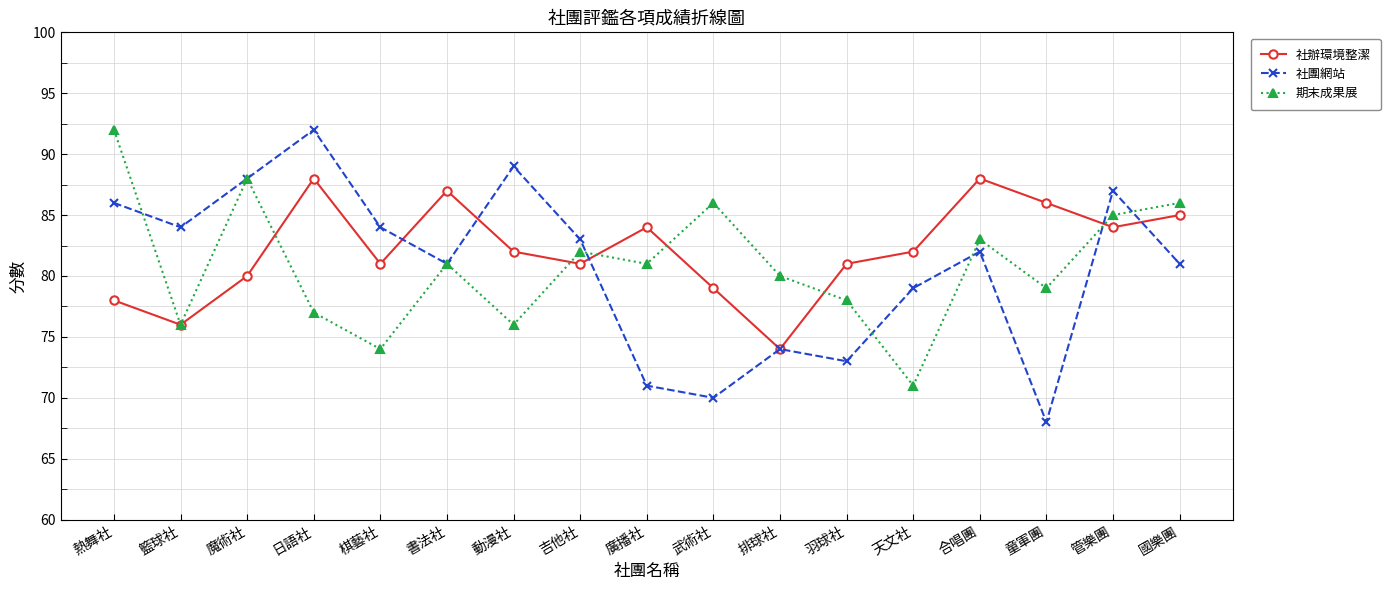

How many lines are shown in the chart?

3